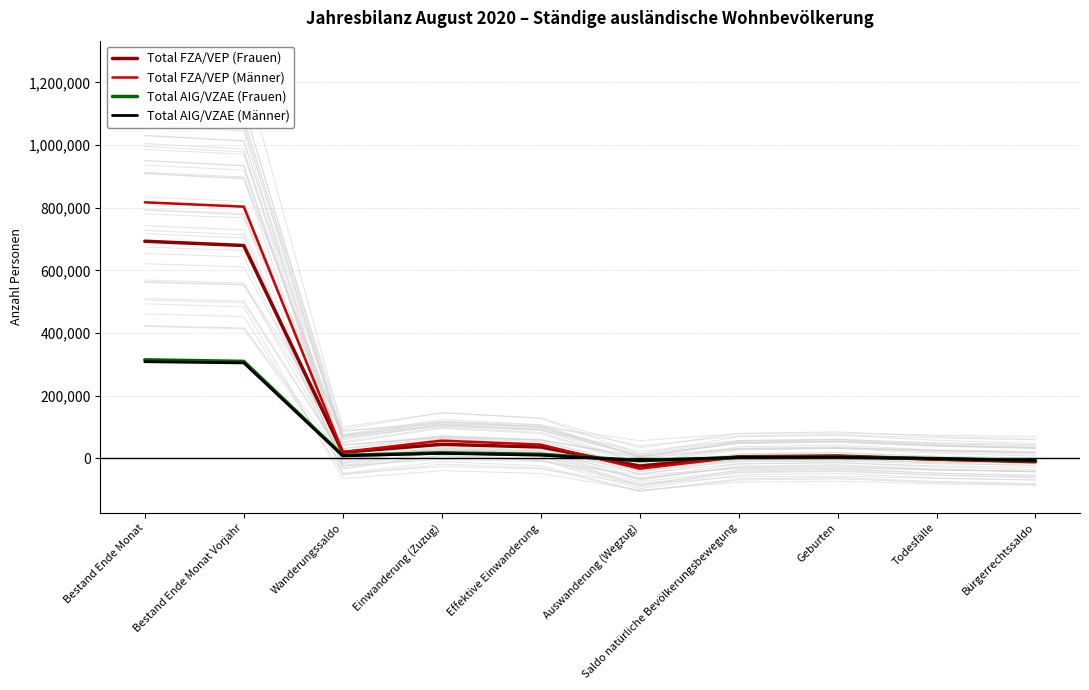

How many positive values does the Total FZA/VEP (Frauen) series have?

7